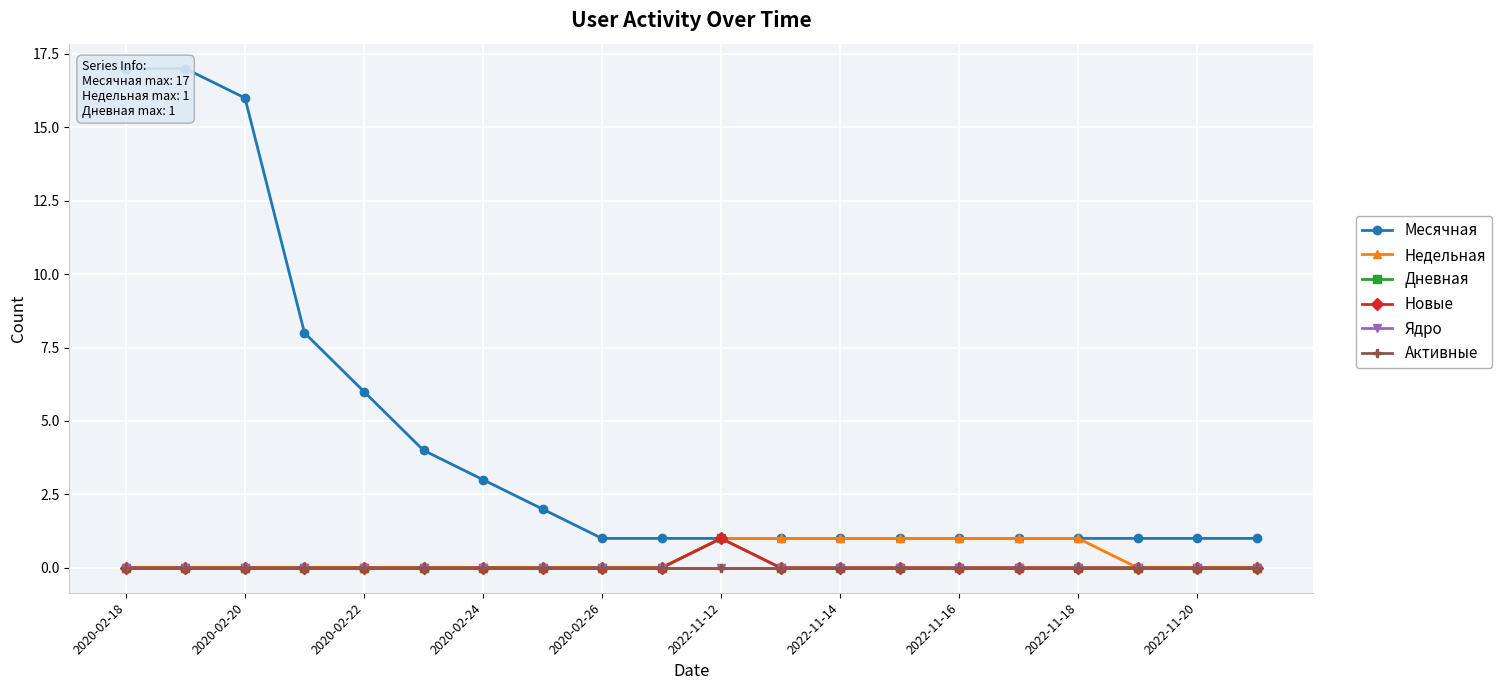

True or false: Недельная and Новые intersect in this chart.

False